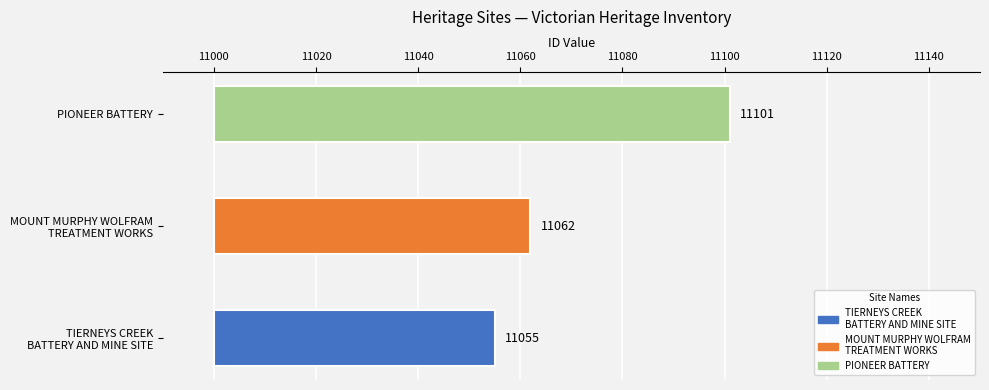

What is the minimum value shown in the chart?

11055